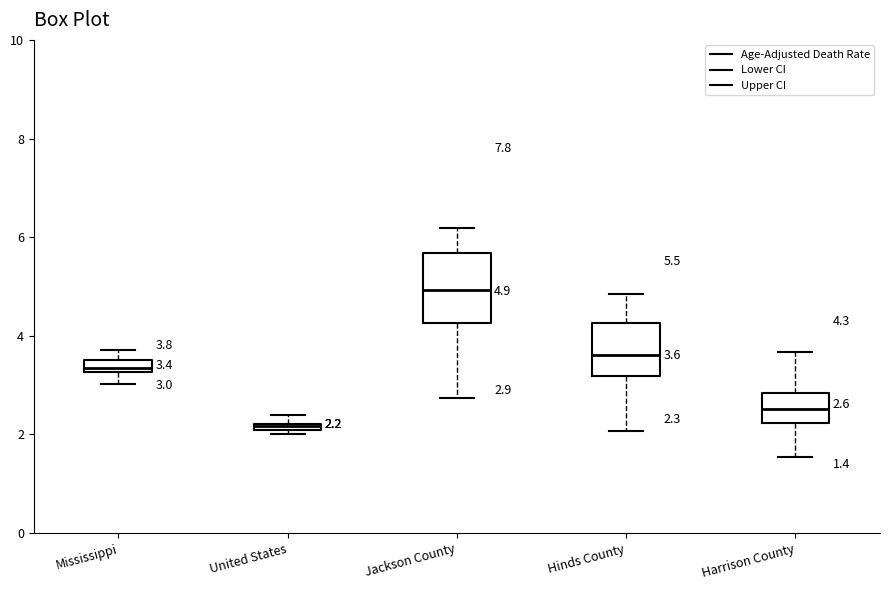

Which box's median line is the highest?

Jackson County